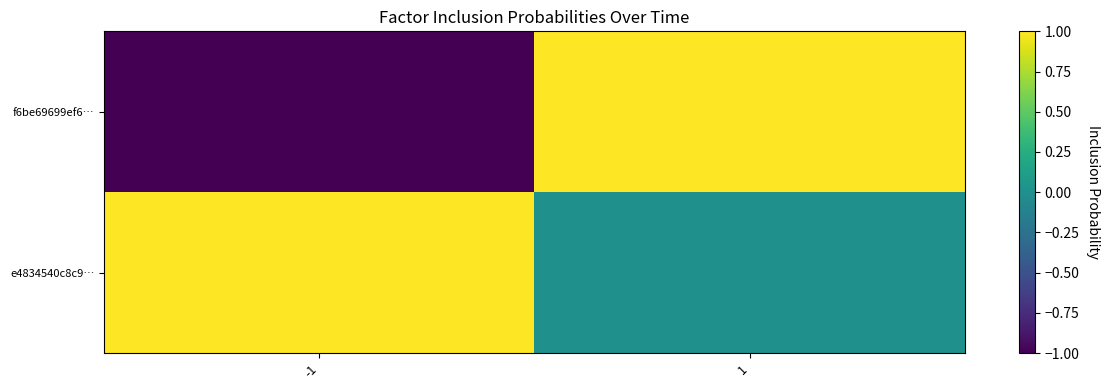

What is the maximum value shown in the chart?

1